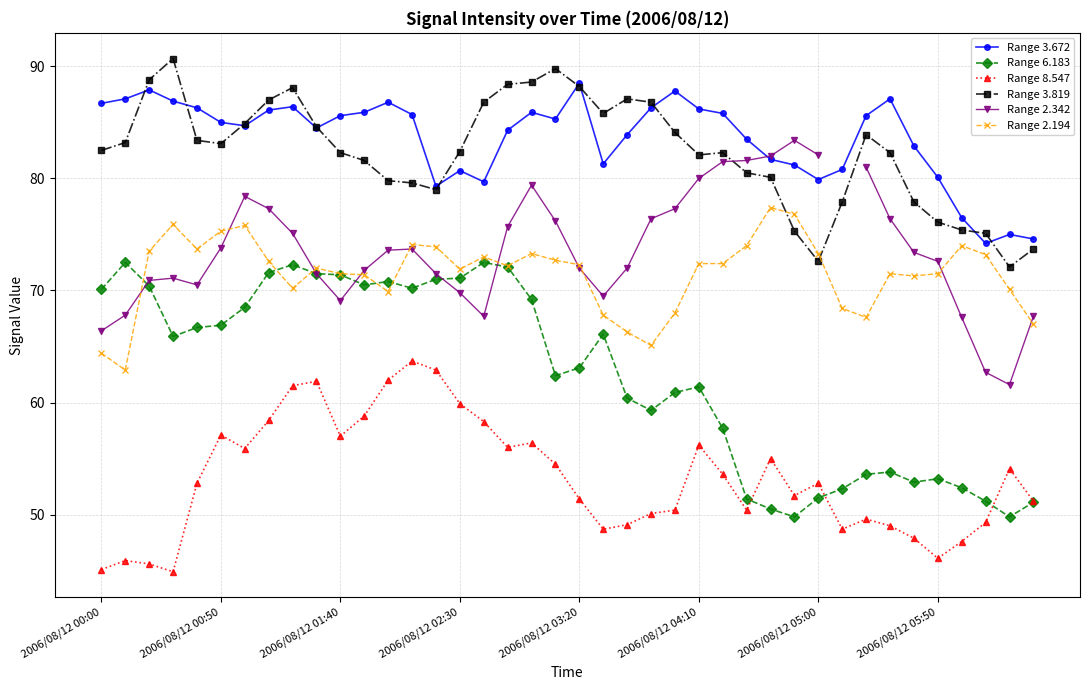

True or false: Range 3.672 and Range 6.183 cross at least once.

False